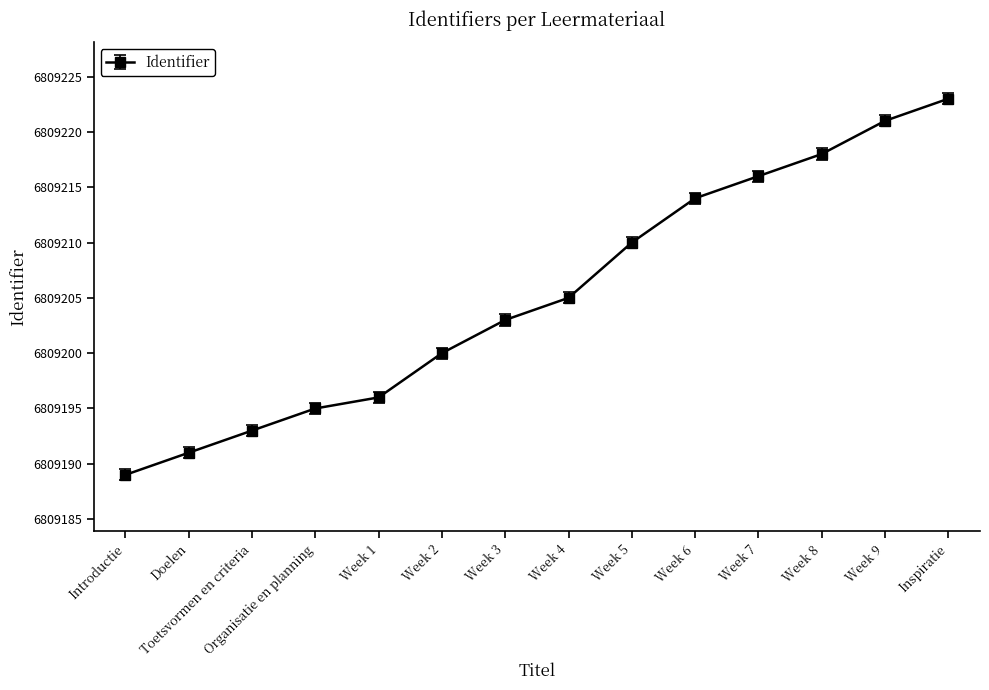

Is this an area chart (filled region under the line)?

No